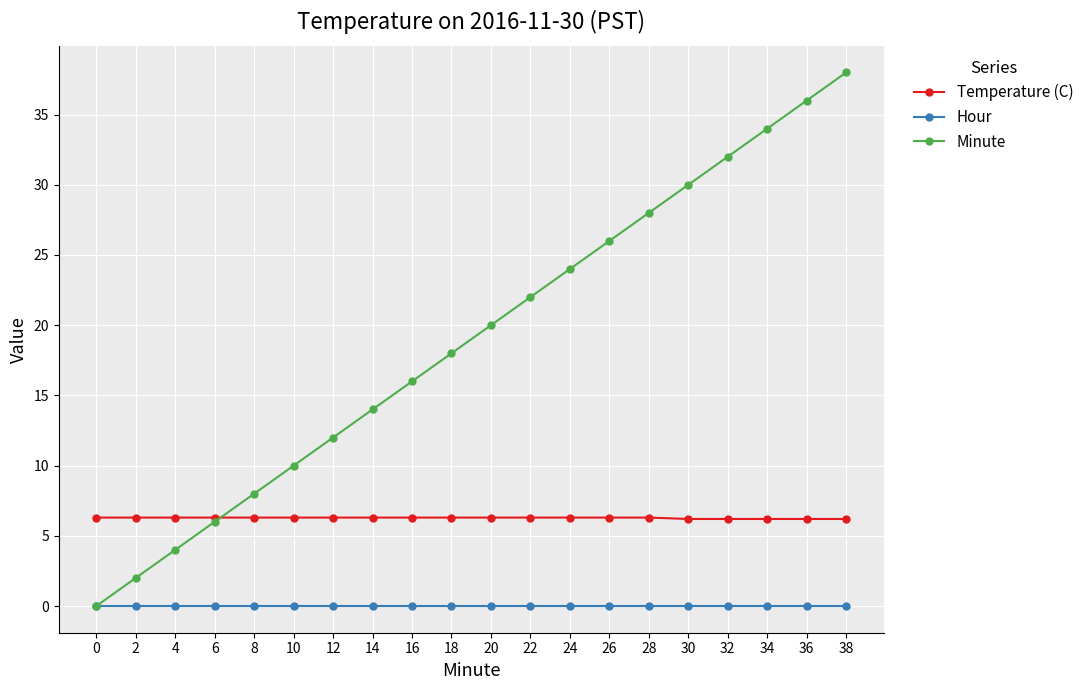

The value of Hour at 28 is 0.0. True or false?

True